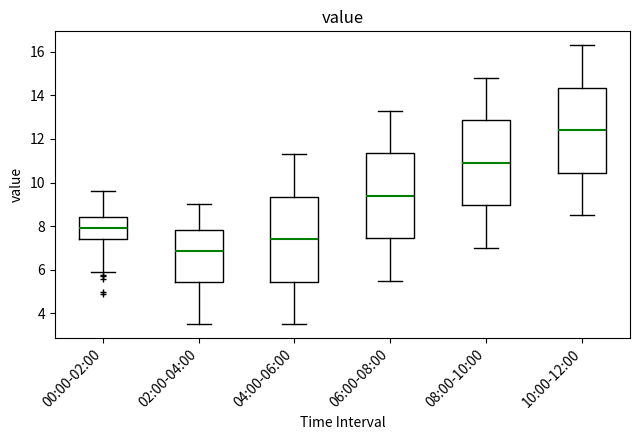

Reading left to right, transcribe this box plot: for each box, give where its median line is, the range the box spans, and where its two whiskers end, as read against the y-axis. The values are not printed on the chart, so give them approximately, as read against the axis.

00:00-02:00: median 8.0, box 7.4 to 8.4, whiskers 6.0 to 9.6
02:00-04:00: median 6.8, box 5.4 to 7.8, whiskers 3.6 to 9.0
04:00-06:00: median 7.4, box 5.4 to 9.4, whiskers 3.6 to 11.4
06:00-08:00: median 9.4, box 7.4 to 11.4, whiskers 5.6 to 13.4
08:00-10:00: median 11.0, box 9.0 to 12.8, whiskers 7.0 to 14.8
10:00-12:00: median 12.4, box 10.4 to 14.4, whiskers 8.6 to 16.4